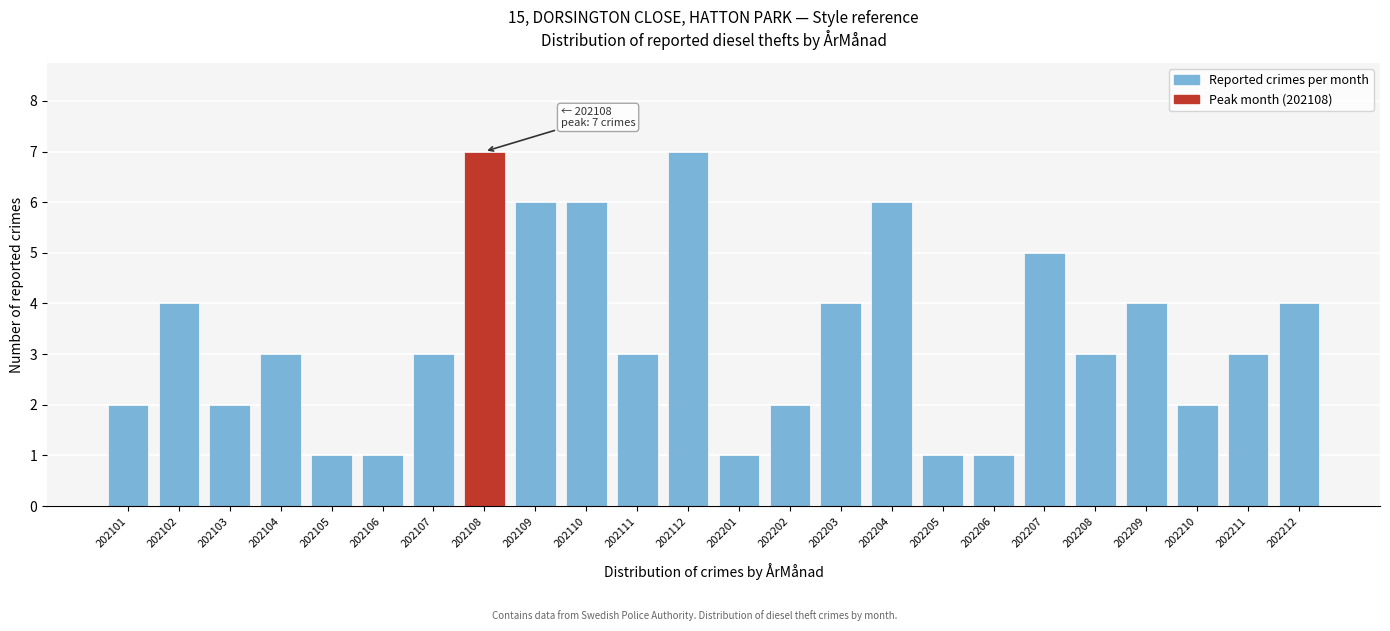

Reading left to right, transcribe all the data shown in this chart.

2	4	2	3	1	1	3	7	6	6	3	7	1	2	4	6	1	1	5	3	4	2	3	4